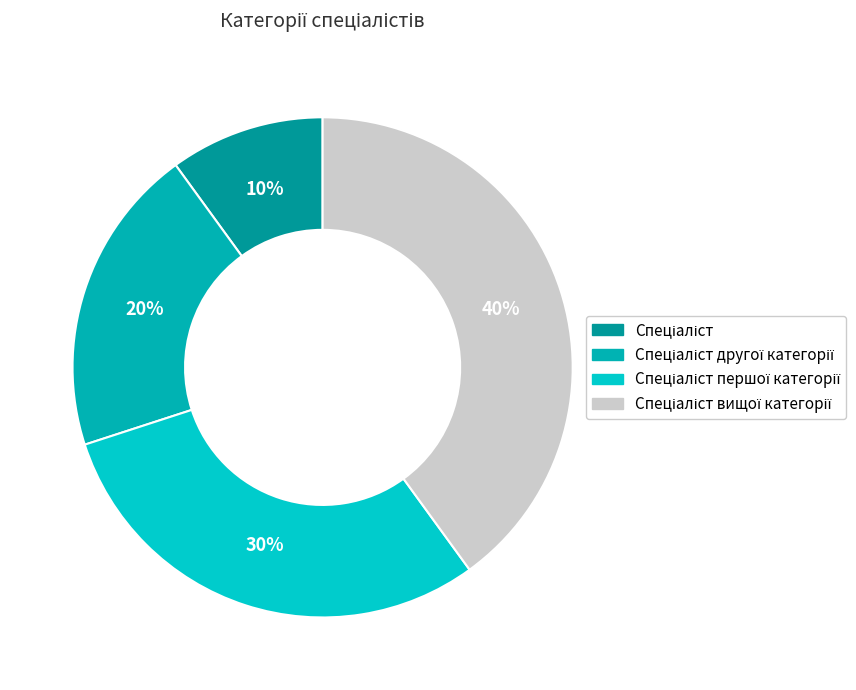

How many slices are in this pie chart?

4